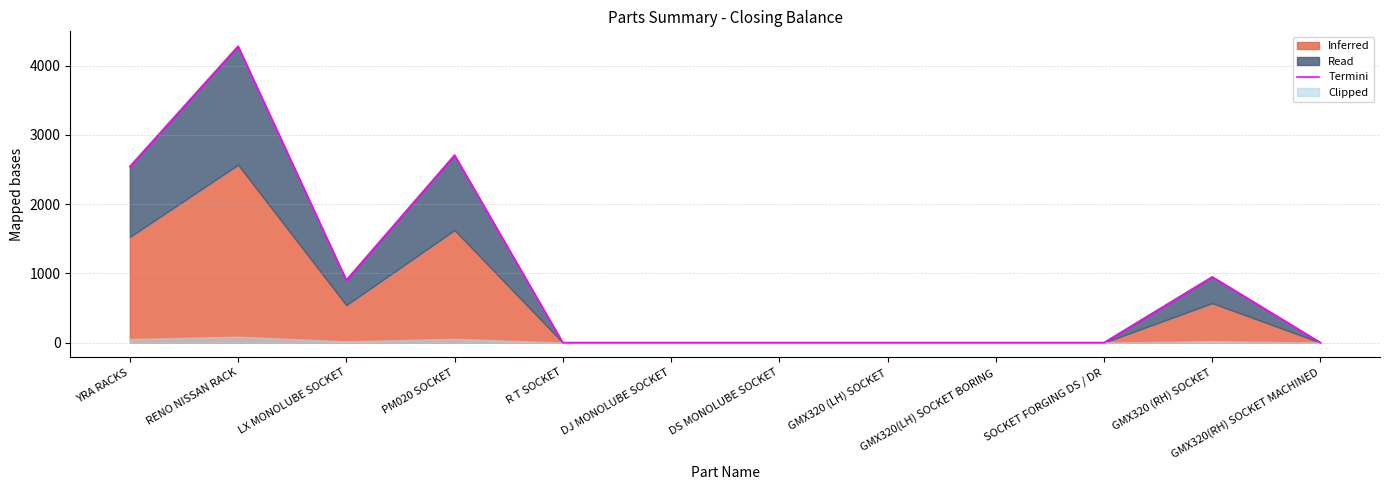

What is the label of the 9th point from the right?

PM020 SOCKET